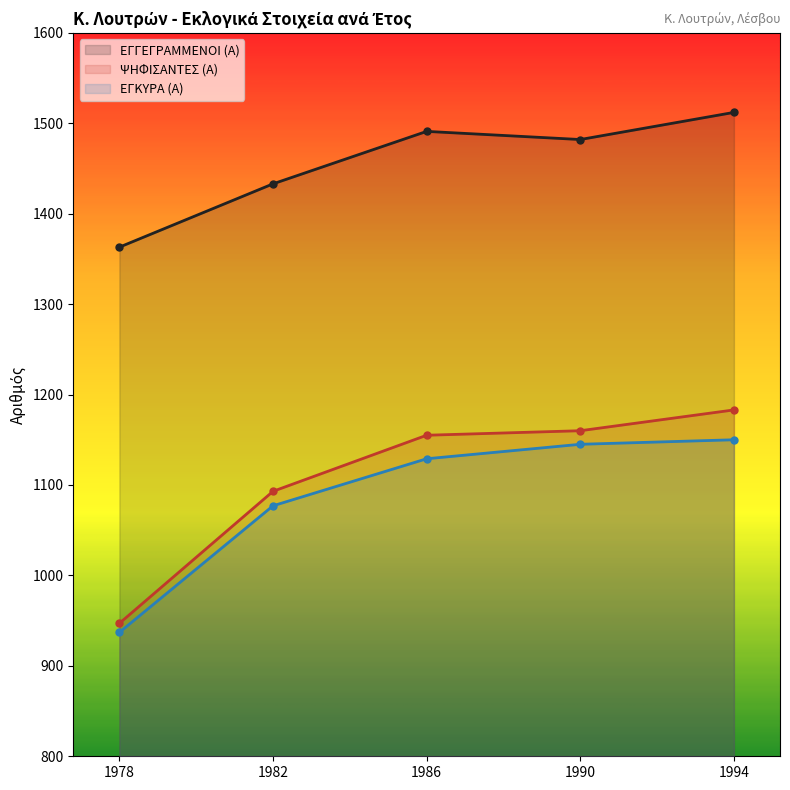

True or false: ΕΓΓΕΓΡΑΜΜΕΝΟΙ (Α) and ΕΓΚΥΡΑ (Α) intersect in this chart.

False